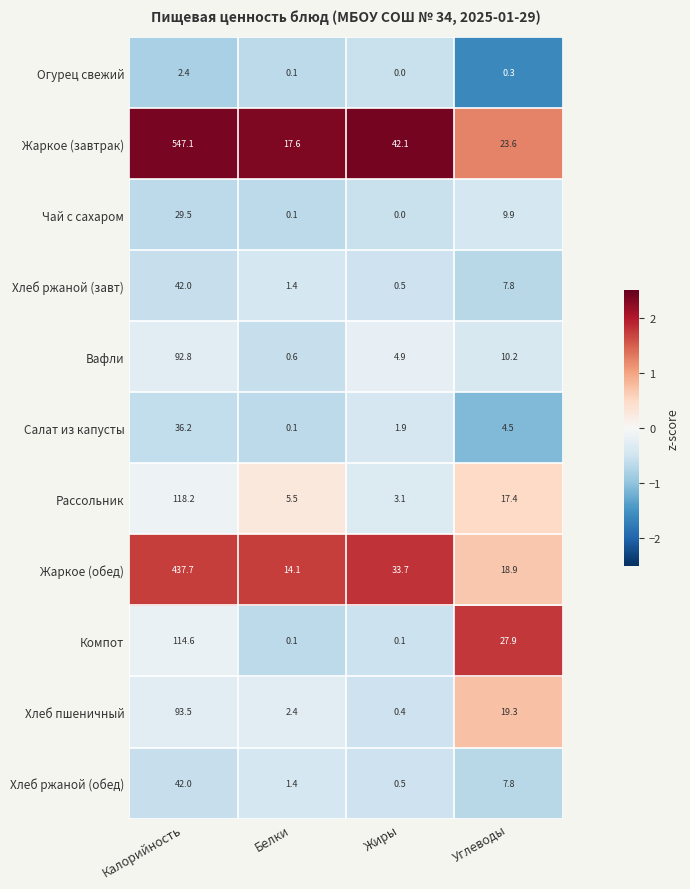

Count the number of categories in the chart.

4